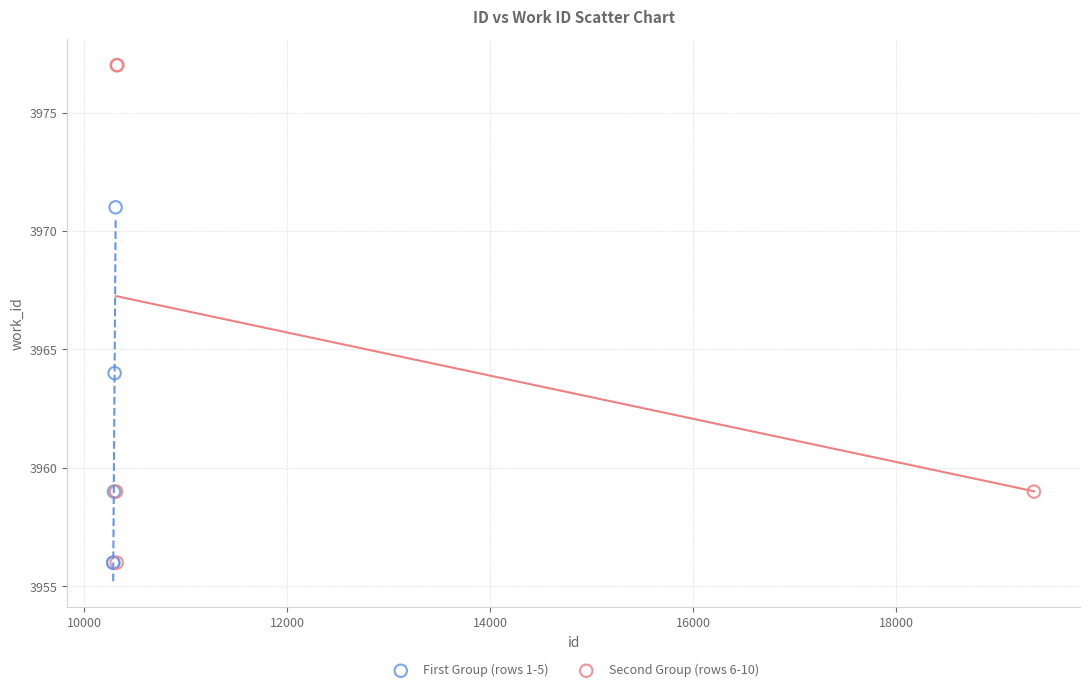

Which series reaches the maximum Y coordinate?

Second Group (rows 6-10)